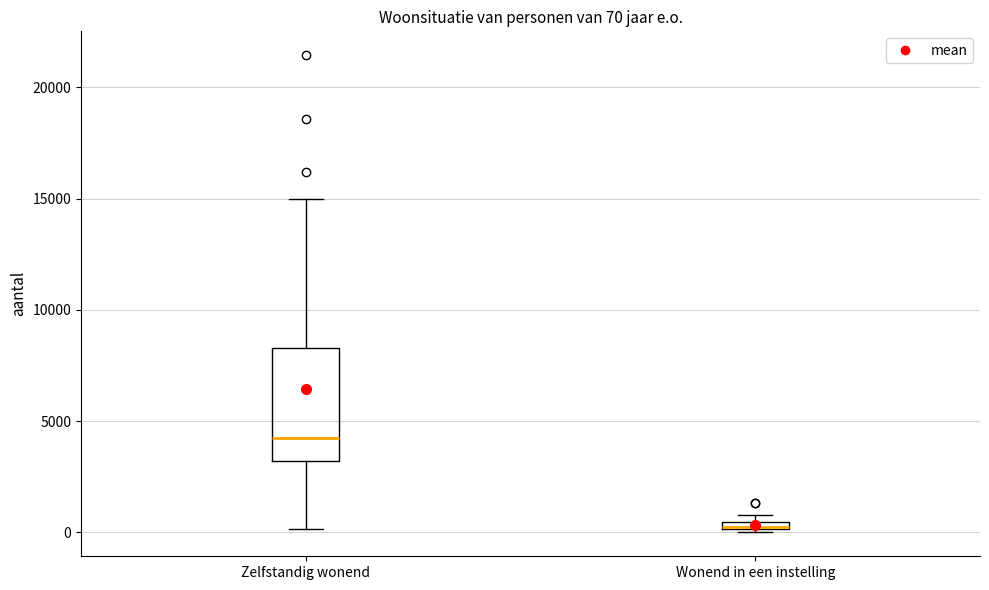

Which box's median line is the lowest?

Wonend in een instelling